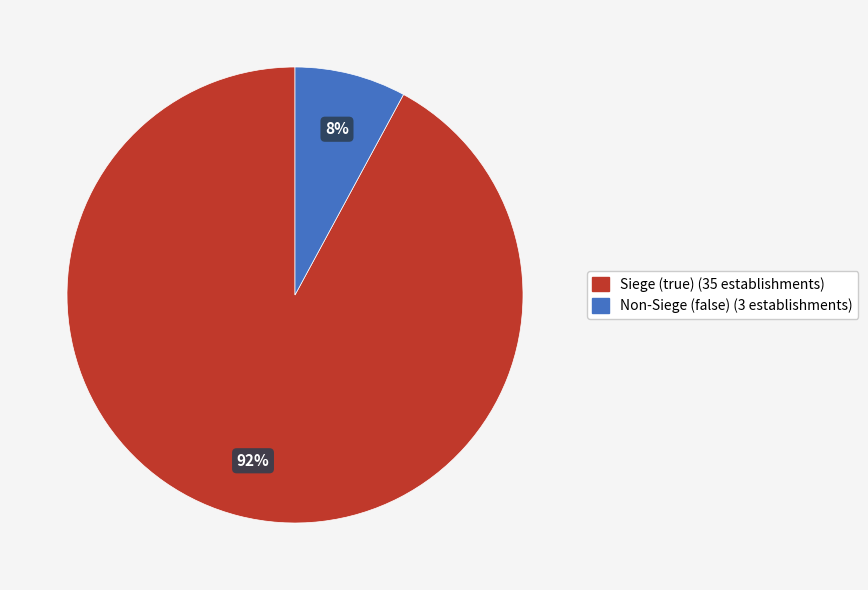

To the nearest percent, what is the difference between the largest and smallest slice percentages?

84%